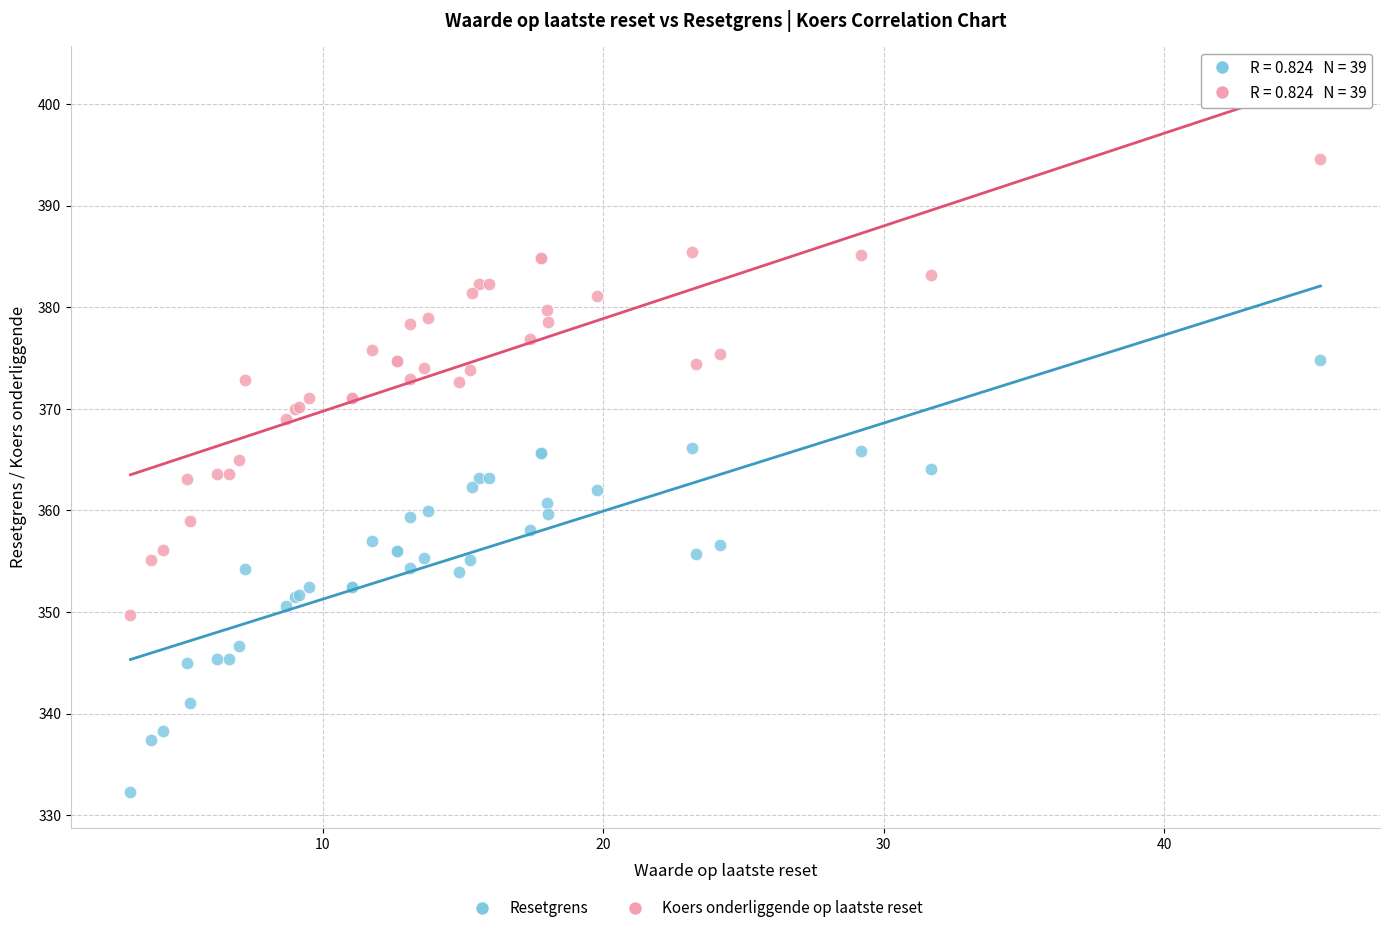

Which series reaches the maximum Y coordinate?

Koers onderliggende op laatste reset